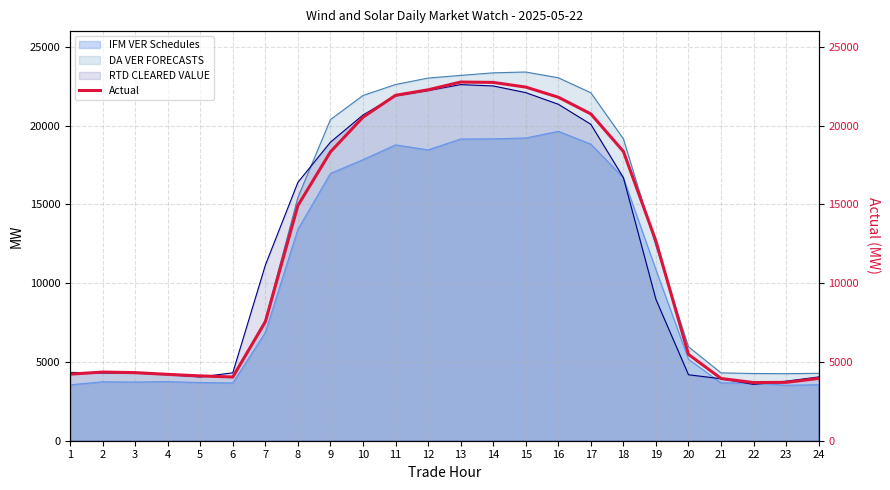

The value of RTD CLEARED VALUE at 11 is 10291.7. True or false?

False